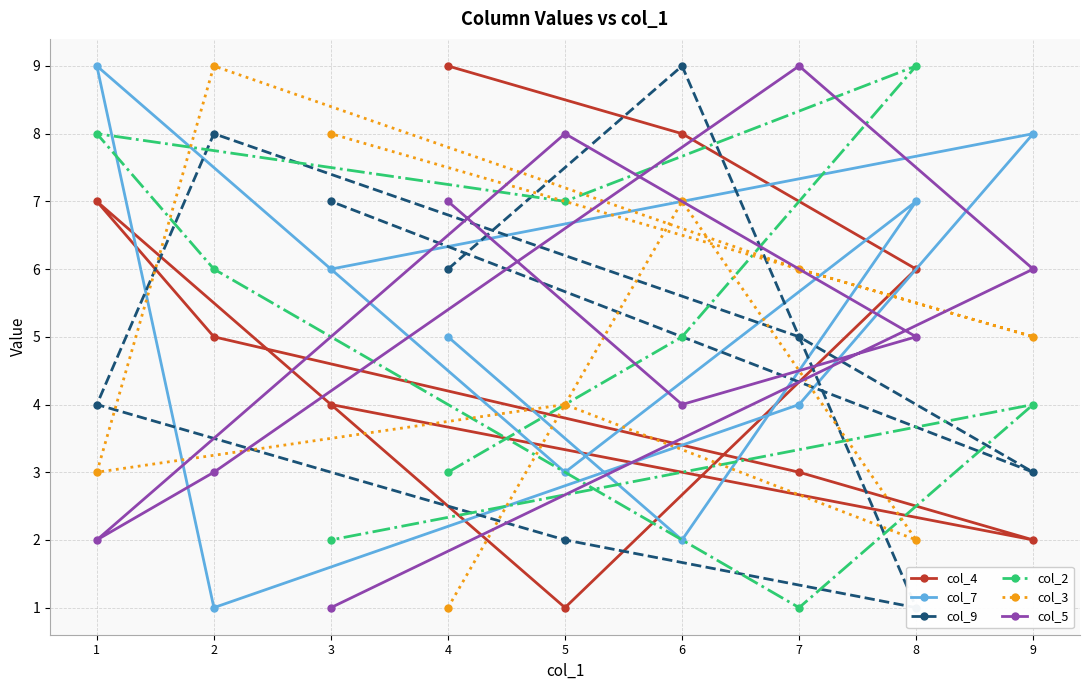

The value of col_3 at 5 is 4. True or false?

True